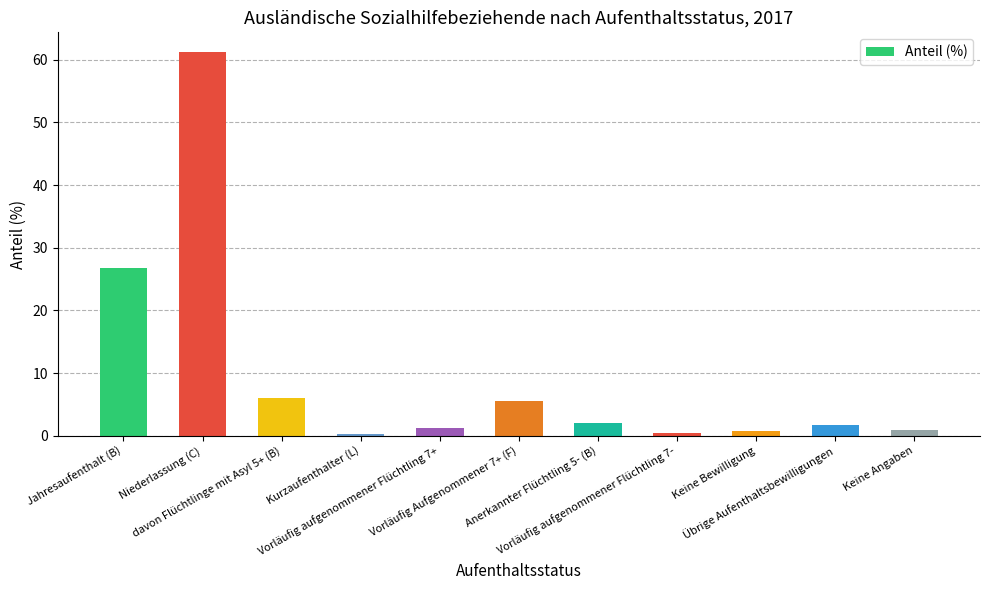

Count the number of categories in the chart.

11